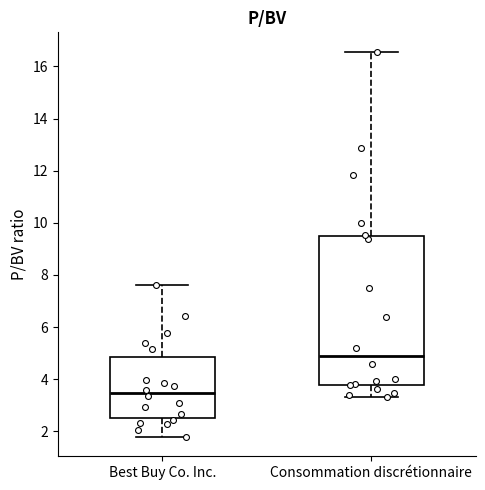

Which box is the tallest, from its lower edge to its upper edge?

Consommation discrétionnaire